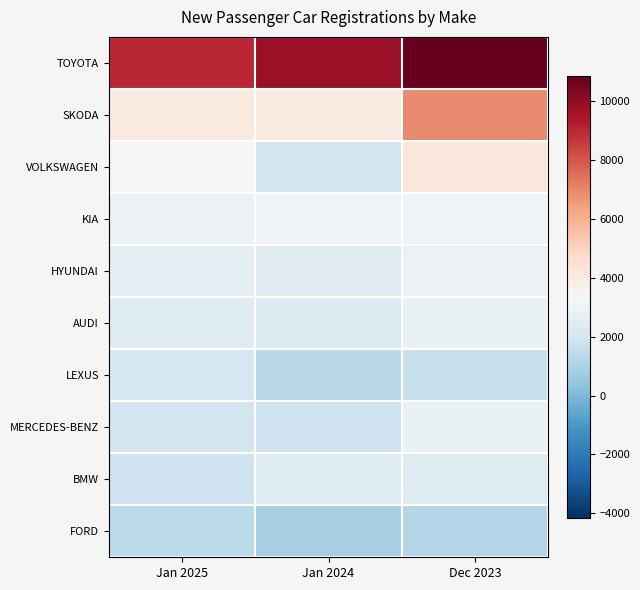

Reading right to left, extract all data points from this chart.

TOYOTA: Dec 2023=10862	Jan 2024=9807	Jan 2025=9006
SKODA: Dec 2023=6923	Jan 2024=4006	Jan 2025=4067
VOLKSWAGEN: Dec 2023=4210	Jan 2024=1937	Jan 2025=3438
KIA: Dec 2023=3006	Jan 2024=3066	Jan 2025=2912
HYUNDAI: Dec 2023=2898	Jan 2024=2501	Jan 2025=2611
AUDI: Dec 2023=2851	Jan 2024=2345	Jan 2025=2444
LEXUS: Dec 2023=1644	Jan 2024=1268	Jan 2025=2046
MERCEDES-BENZ: Dec 2023=2831	Jan 2024=1772	Jan 2025=1945
BMW: Dec 2023=2460	Jan 2024=2406	Jan 2025=1762
FORD: Dec 2023=1160	Jan 2024=865	Jan 2025=1327